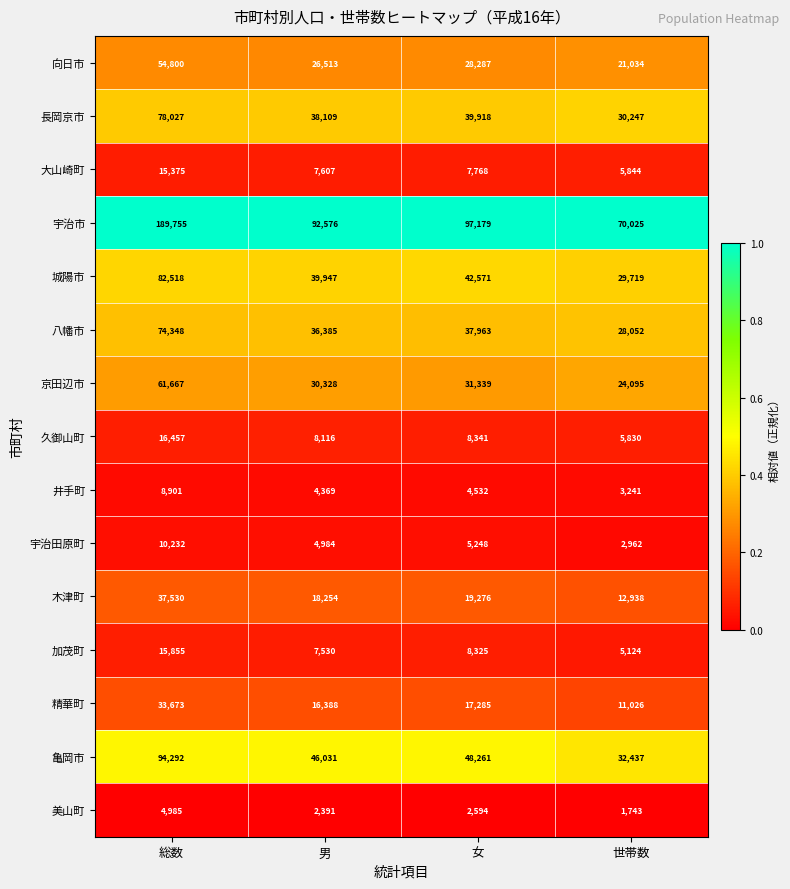

Is it true that 宇治田原町 equals 10232 at 総数?

True